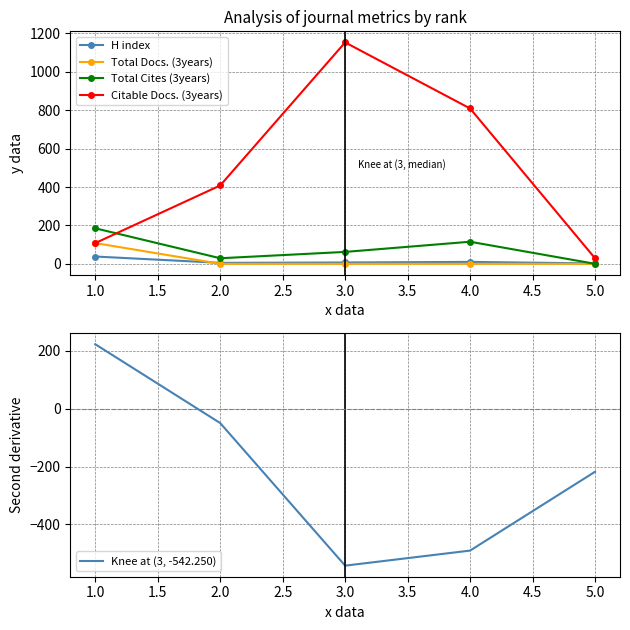

What is the highest value of the H index series?

38